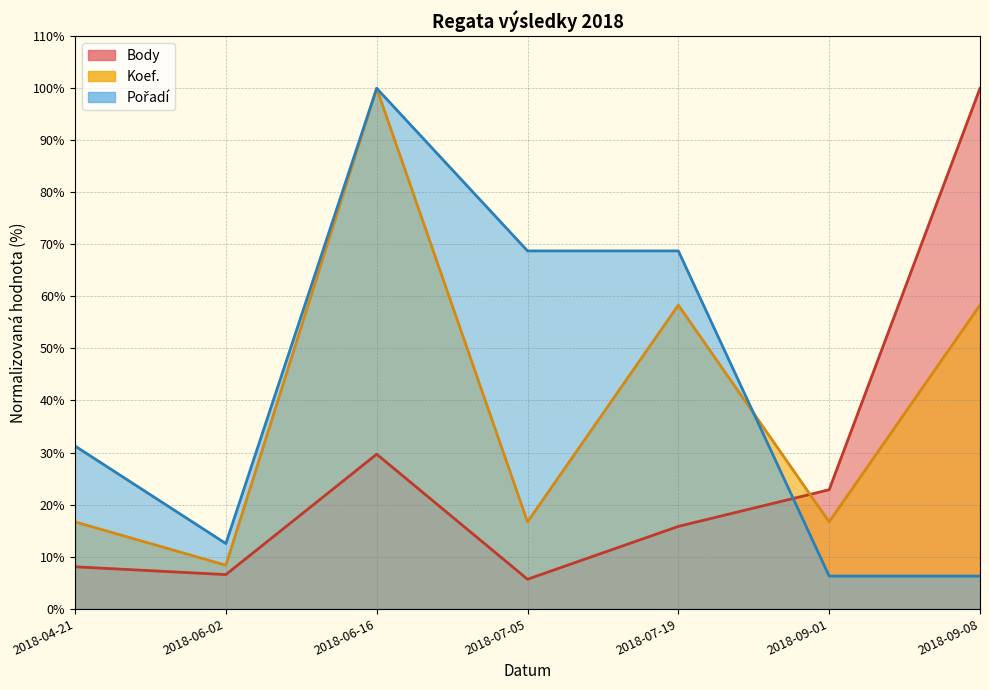

What is the spread (max minus min) of values at 2018-04-21?

23.2